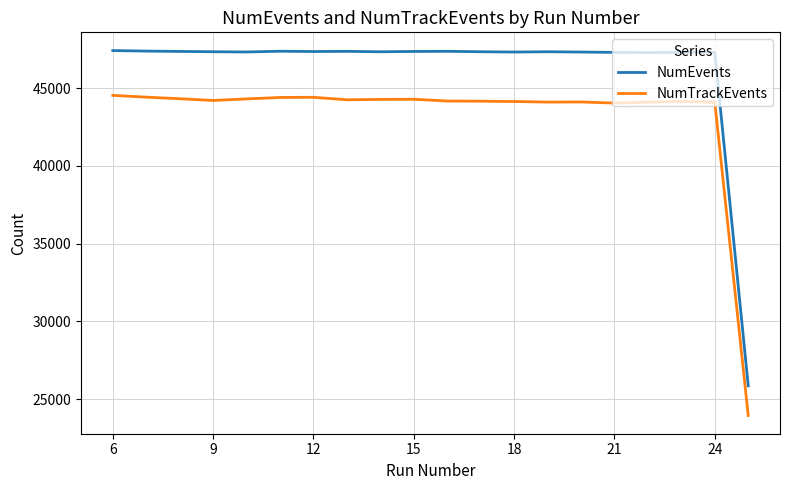

Which series has the largest range (max minus min)?

NumEvents